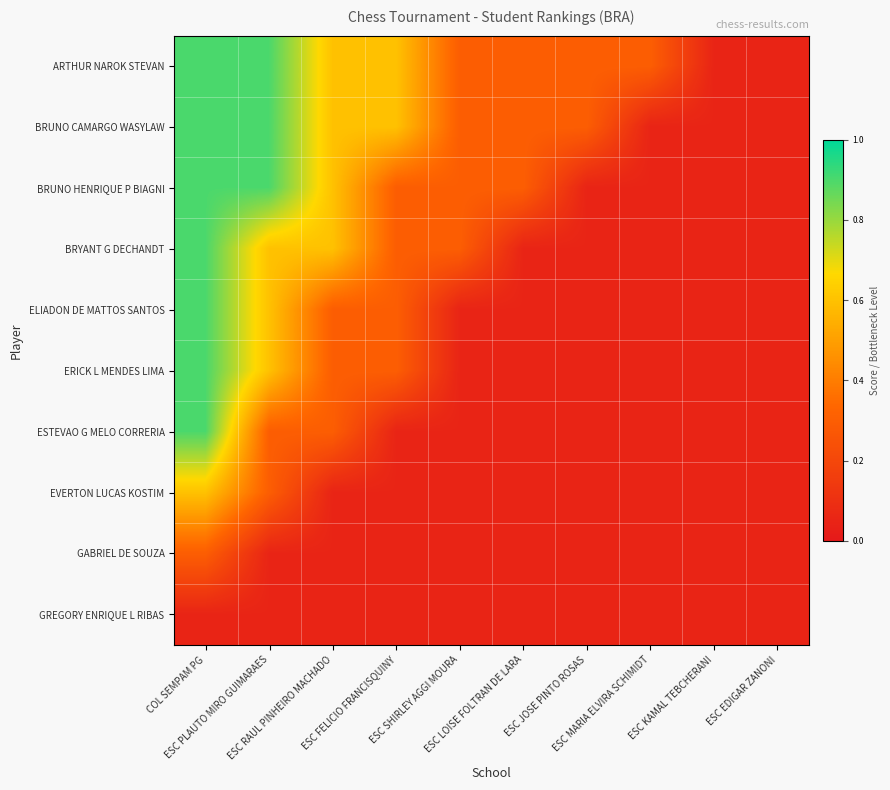

Reading left to right, transcribe all the data shown in this chart.

ARTHUR NAROK STEVAN: COL SEMPAM PG=0.9	ESC PLAUTO MIRO GUIMARAES=0.9	ESC RAUL PINHEIRO MACHADO=0.6	ESC FELICIO FRANCISQUINY=0.6	ESC SHIRLEY AGGI MOURA=0.3	ESC LOISE FOLTRAN DE LARA=0.3	ESC JOSE PINTO ROSAS=0.3	ESC MARIA ELVIRA SCHIMIDT=0.3	ESC KAMAL TEBCHERANI=0.1	ESC EDIGAR ZANONI=0.1
BRUNO CAMARGO WASYLAW: COL SEMPAM PG=0.9	ESC PLAUTO MIRO GUIMARAES=0.9	ESC RAUL PINHEIRO MACHADO=0.6	ESC FELICIO FRANCISQUINY=0.6	ESC SHIRLEY AGGI MOURA=0.3	ESC LOISE FOLTRAN DE LARA=0.3	ESC JOSE PINTO ROSAS=0.3	ESC MARIA ELVIRA SCHIMIDT=0.1	ESC KAMAL TEBCHERANI=0.1	ESC EDIGAR ZANONI=0.1
BRUNO HENRIQUE P BIAGNI: COL SEMPAM PG=0.9	ESC PLAUTO MIRO GUIMARAES=0.9	ESC RAUL PINHEIRO MACHADO=0.6	ESC FELICIO FRANCISQUINY=0.3	ESC SHIRLEY AGGI MOURA=0.3	ESC LOISE FOLTRAN DE LARA=0.3	ESC JOSE PINTO ROSAS=0.1	ESC MARIA ELVIRA SCHIMIDT=0.1	ESC KAMAL TEBCHERANI=0.1	ESC EDIGAR ZANONI=0.1
BRYANT G DECHANDT: COL SEMPAM PG=0.9	ESC PLAUTO MIRO GUIMARAES=0.6	ESC RAUL PINHEIRO MACHADO=0.6	ESC FELICIO FRANCISQUINY=0.3	ESC SHIRLEY AGGI MOURA=0.3	ESC LOISE FOLTRAN DE LARA=0.1	ESC JOSE PINTO ROSAS=0.1	ESC MARIA ELVIRA SCHIMIDT=0.1	ESC KAMAL TEBCHERANI=0.1	ESC EDIGAR ZANONI=0.1
ELIADON DE MATTOS SANTOS: COL SEMPAM PG=0.9	ESC PLAUTO MIRO GUIMARAES=0.6	ESC RAUL PINHEIRO MACHADO=0.3	ESC FELICIO FRANCISQUINY=0.3	ESC SHIRLEY AGGI MOURA=0.1	ESC LOISE FOLTRAN DE LARA=0.1	ESC JOSE PINTO ROSAS=0.1	ESC MARIA ELVIRA SCHIMIDT=0.1	ESC KAMAL TEBCHERANI=0.1	ESC EDIGAR ZANONI=0.1
ERICK L MENDES LIMA: COL SEMPAM PG=0.9	ESC PLAUTO MIRO GUIMARAES=0.6	ESC RAUL PINHEIRO MACHADO=0.3	ESC FELICIO FRANCISQUINY=0.3	ESC SHIRLEY AGGI MOURA=0.1	ESC LOISE FOLTRAN DE LARA=0.1	ESC JOSE PINTO ROSAS=0.1	ESC MARIA ELVIRA SCHIMIDT=0.1	ESC KAMAL TEBCHERANI=0.1	ESC EDIGAR ZANONI=0.1
ESTEVAO G MELO CORRERIA: COL SEMPAM PG=0.9	ESC PLAUTO MIRO GUIMARAES=0.3	ESC RAUL PINHEIRO MACHADO=0.3	ESC FELICIO FRANCISQUINY=0.1	ESC SHIRLEY AGGI MOURA=0.1	ESC LOISE FOLTRAN DE LARA=0.1	ESC JOSE PINTO ROSAS=0.1	ESC MARIA ELVIRA SCHIMIDT=0.1	ESC KAMAL TEBCHERANI=0.1	ESC EDIGAR ZANONI=0.1
EVERTON LUCAS KOSTIM: COL SEMPAM PG=0.6	ESC PLAUTO MIRO GUIMARAES=0.3	ESC RAUL PINHEIRO MACHADO=0.1	ESC FELICIO FRANCISQUINY=0.1	ESC SHIRLEY AGGI MOURA=0.1	ESC LOISE FOLTRAN DE LARA=0.1	ESC JOSE PINTO ROSAS=0.1	ESC MARIA ELVIRA SCHIMIDT=0.1	ESC KAMAL TEBCHERANI=0.1	ESC EDIGAR ZANONI=0.1
GABRIEL DE SOUZA: COL SEMPAM PG=0.3	ESC PLAUTO MIRO GUIMARAES=0.1	ESC RAUL PINHEIRO MACHADO=0.1	ESC FELICIO FRANCISQUINY=0.1	ESC SHIRLEY AGGI MOURA=0.1	ESC LOISE FOLTRAN DE LARA=0.1	ESC JOSE PINTO ROSAS=0.1	ESC MARIA ELVIRA SCHIMIDT=0.1	ESC KAMAL TEBCHERANI=0.1	ESC EDIGAR ZANONI=0.1
GREGORY ENRIQUE L RIBAS: COL SEMPAM PG=0.1	ESC PLAUTO MIRO GUIMARAES=0.1	ESC RAUL PINHEIRO MACHADO=0.1	ESC FELICIO FRANCISQUINY=0.1	ESC SHIRLEY AGGI MOURA=0.1	ESC LOISE FOLTRAN DE LARA=0.1	ESC JOSE PINTO ROSAS=0.1	ESC MARIA ELVIRA SCHIMIDT=0.1	ESC KAMAL TEBCHERANI=0.1	ESC EDIGAR ZANONI=0.1